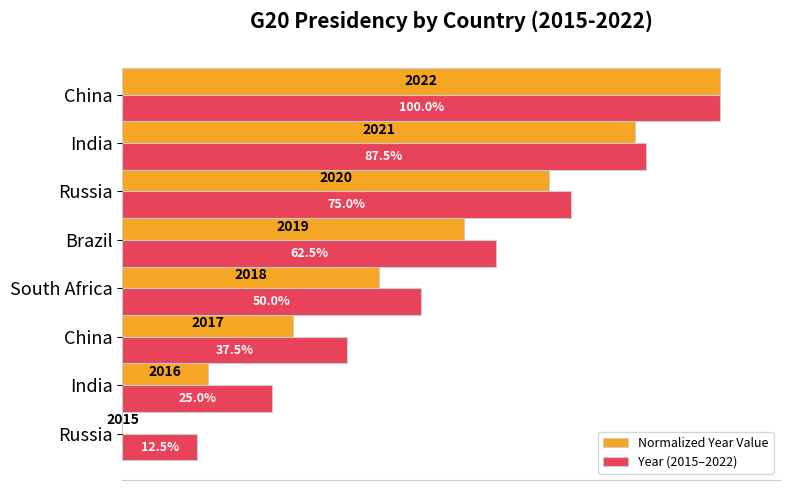

Reading right to left, list all the values displayed in this chart.

Normalized Year Value: 100.0	85.7	71.4	57.1	42.9	28.6	14.3	0.0
Year (2015–2022): 100.0	87.5	75.0	62.5	50.0	37.5	25.0	12.5